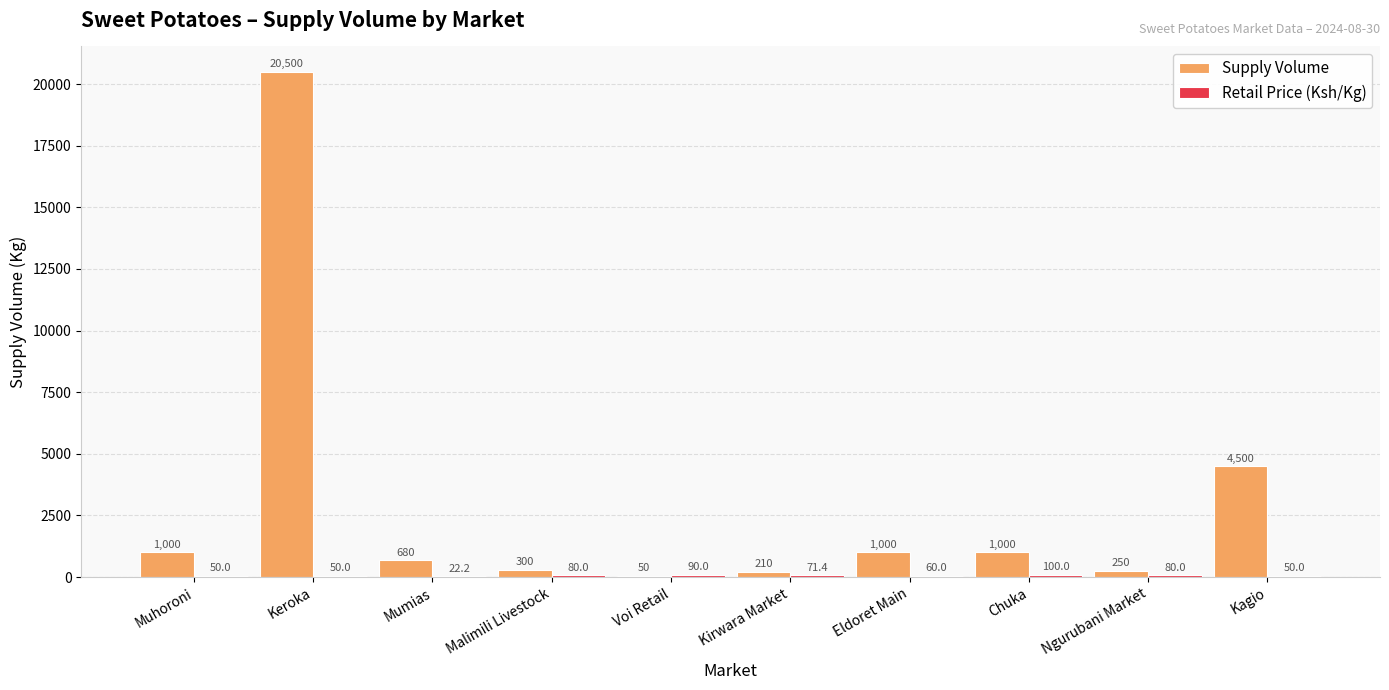

What is the greatest value displayed?

20500.0